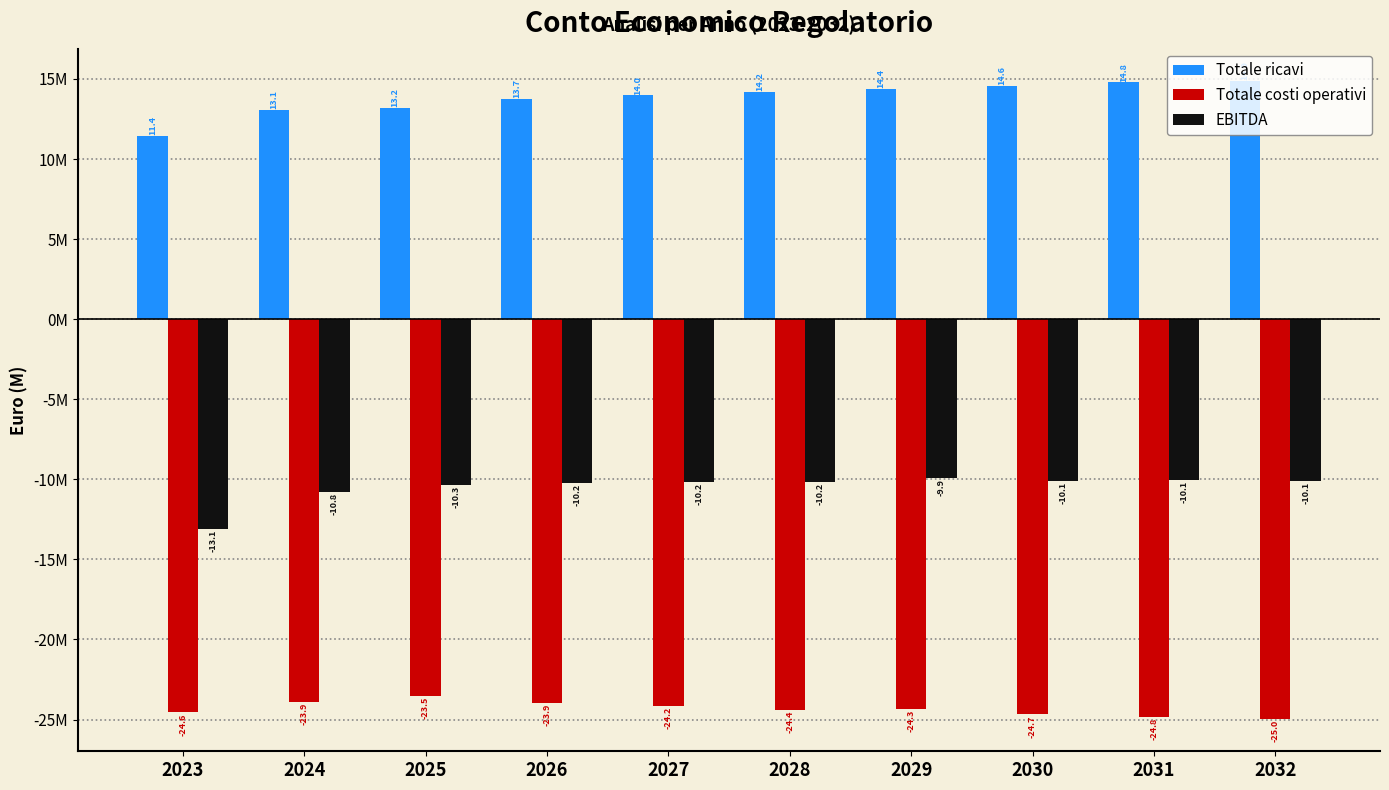

What are all the series names shown in the legend?

Totale ricavi, Totale costi operativi, EBITDA